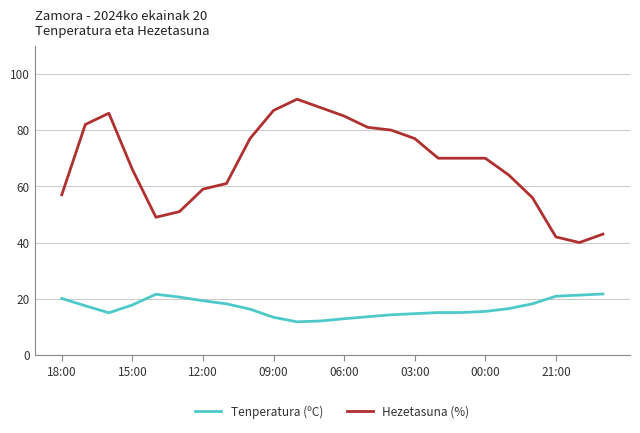

True or false: Tenperatura (ºC) and Hezetasuna (%) cross at least once.

False